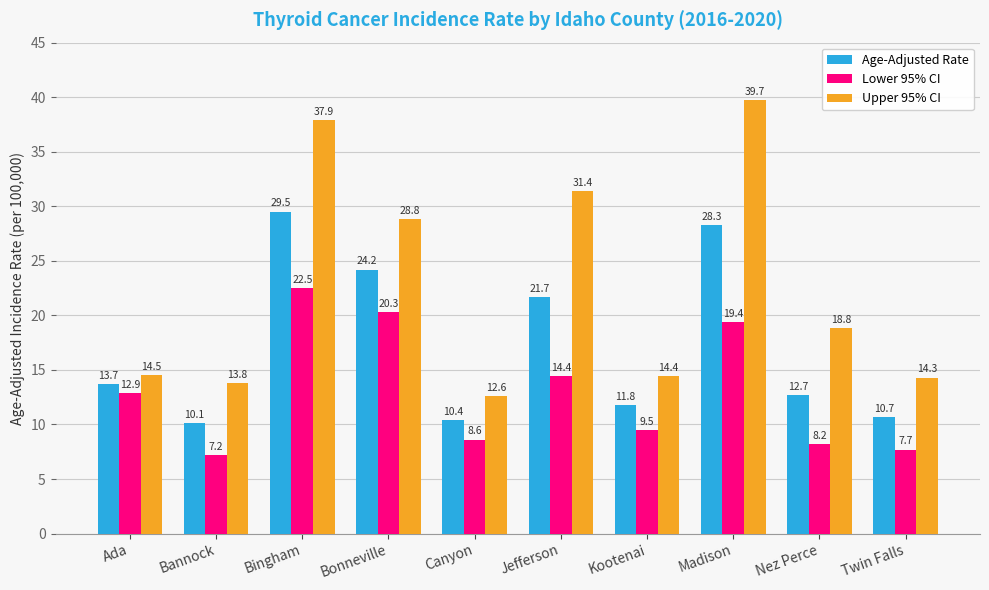

Reading left to right, list all the values displayed in this chart.

Age-Adjusted Rate: 13.7	10.1	29.5	24.2	10.4	21.7	11.8	28.3	12.7	10.7
Lower 95% CI: 12.9	7.2	22.5	20.3	8.6	14.4	9.5	19.4	8.2	7.7
Upper 95% CI: 14.5	13.8	37.9	28.8	12.6	31.4	14.4	39.7	18.8	14.3